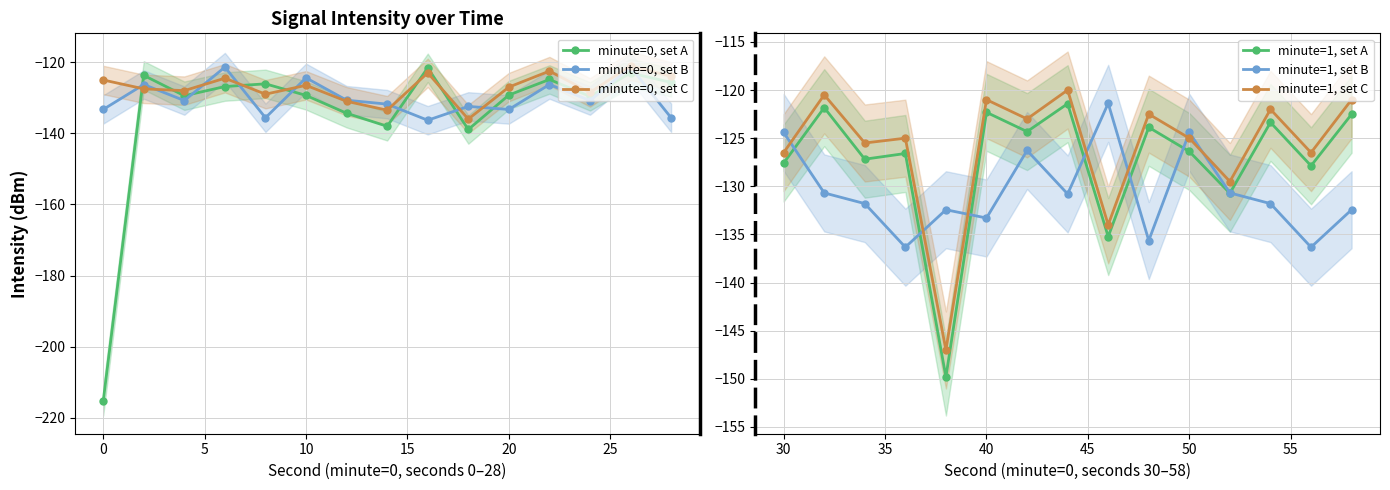

Which series ends up on top after the final intersection of minute=1, set B and minute=1, set A?

minute=1, set A